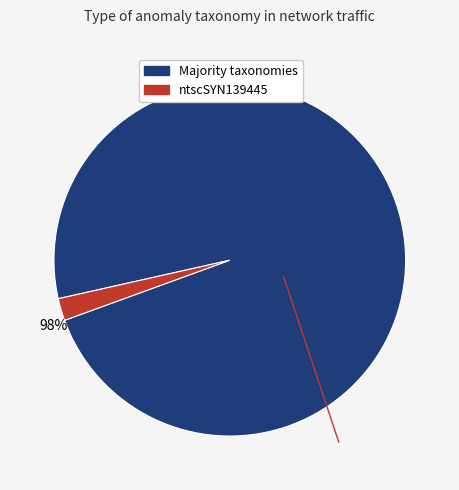

Does any single category account for the majority?

Yes